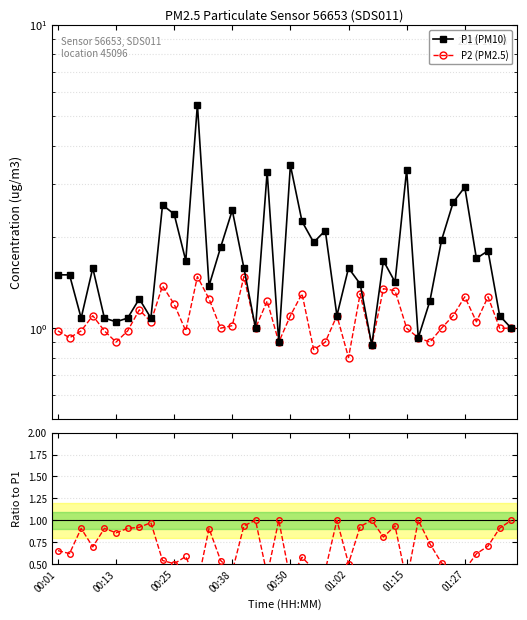

The P2 (PM2.5) series shows 2.0 at 28. True or false?

False